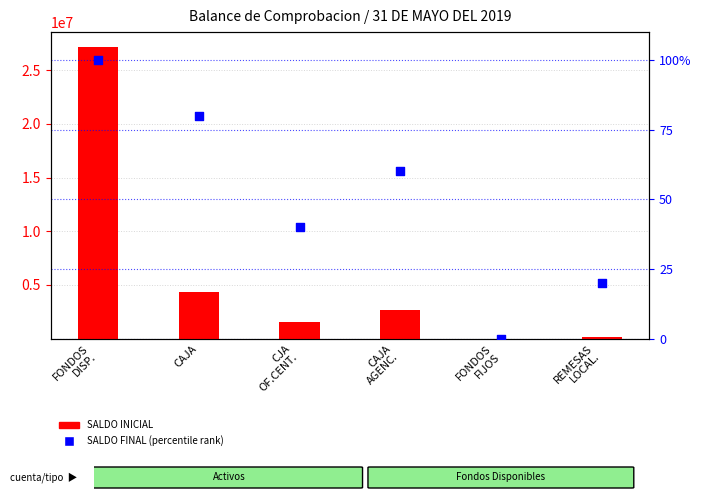

Which series reaches the maximum Y coordinate?

SALDO INICIAL